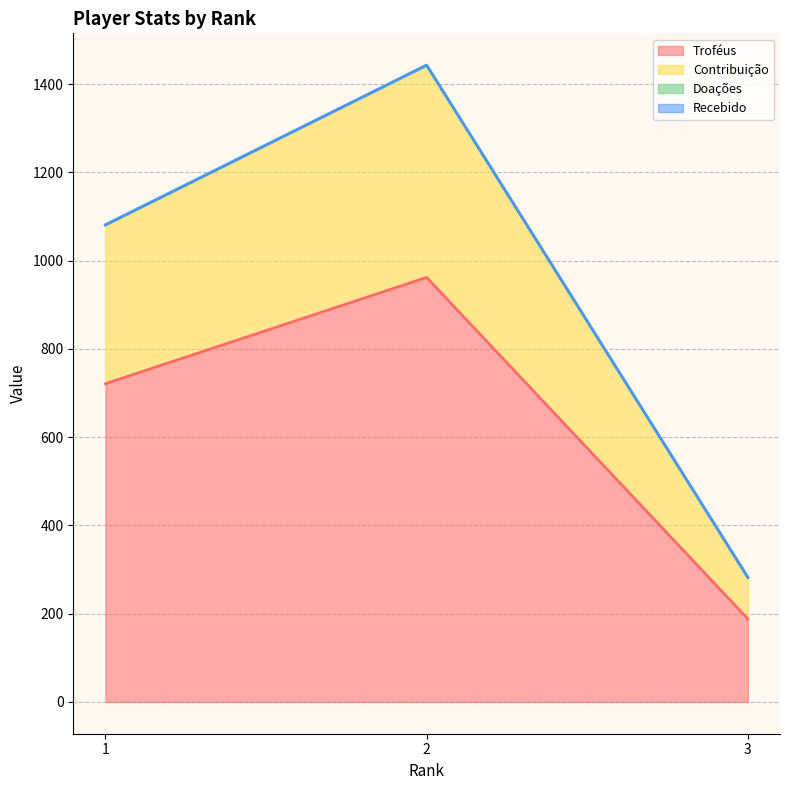

What is the maximum value shown in the chart?

1443